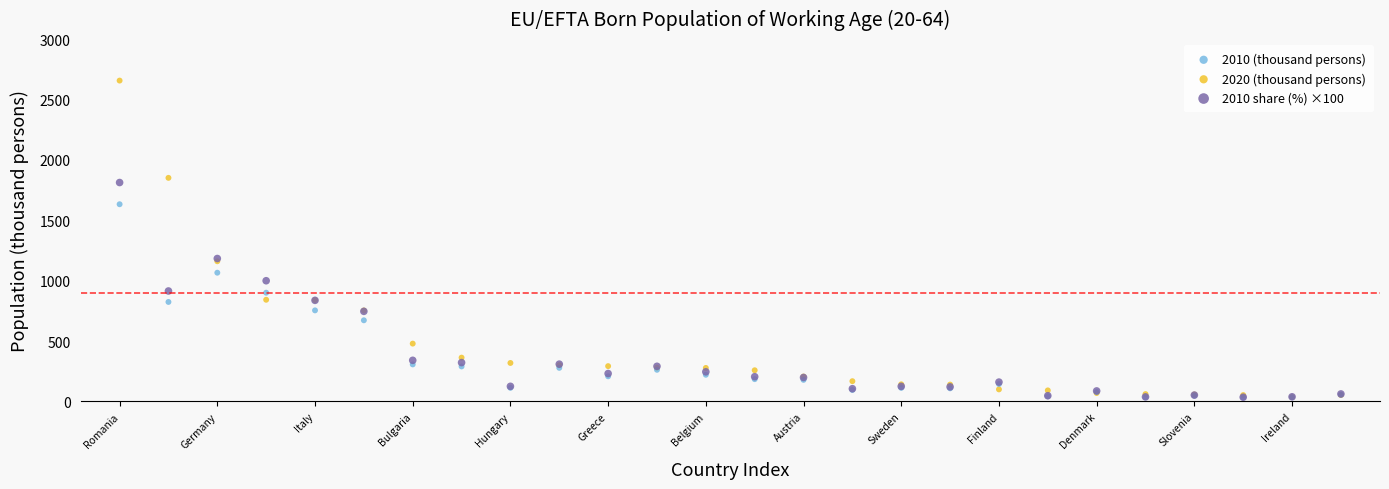

What are all the series names shown in the legend?

2010 (thousand persons), 2020 (thousand persons), 2010 share (%) ×100